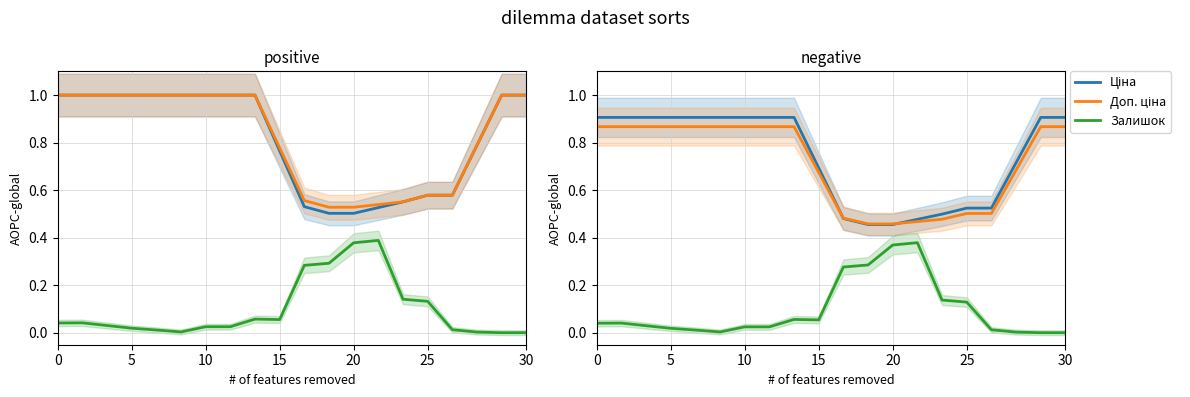

What is the spread (max minus min) of values at 15?

0.9